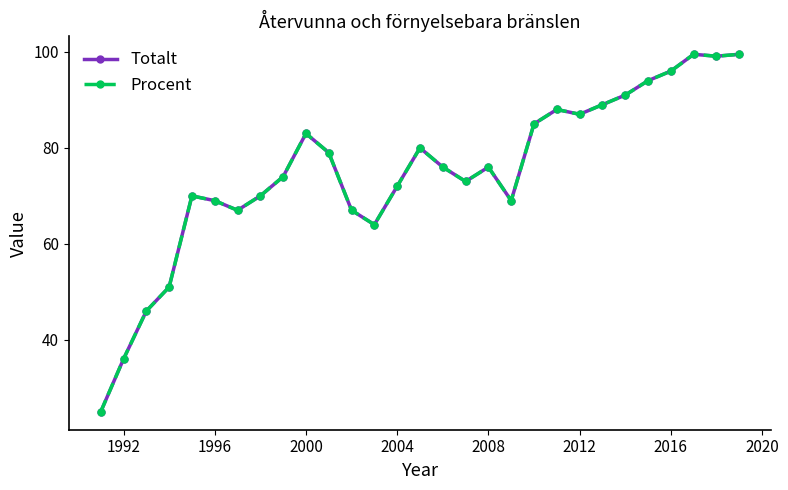

Does the chart have visible grid lines?

No